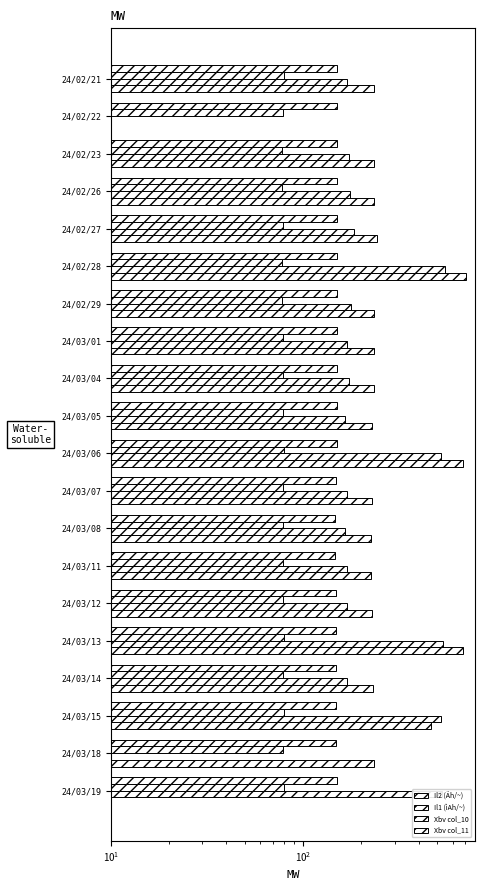

Which category has the highest value in the Il2 (Äh/~) series?

24/03/19